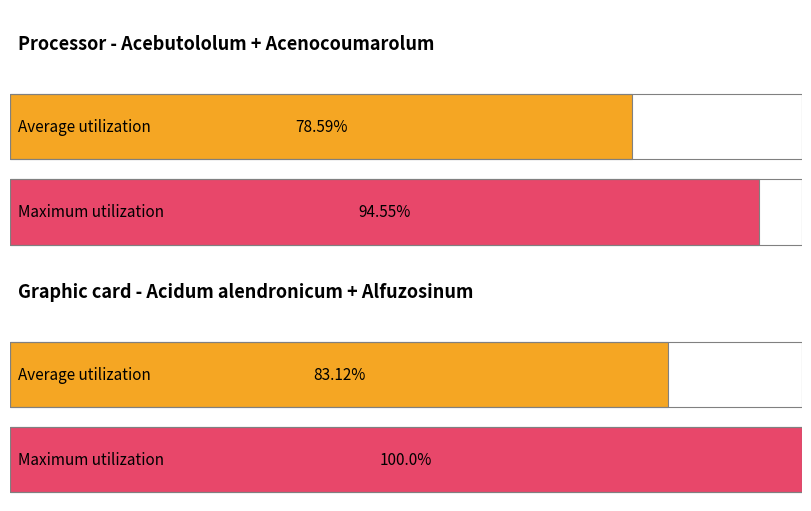

Reading left to right, what are all the values shown in this chart?

Average utilization: Acebutololum=78.6	Acenocoumarolum=83.1
Maximum utilization: Acebutololum=94.5	Acenocoumarolum=100.0